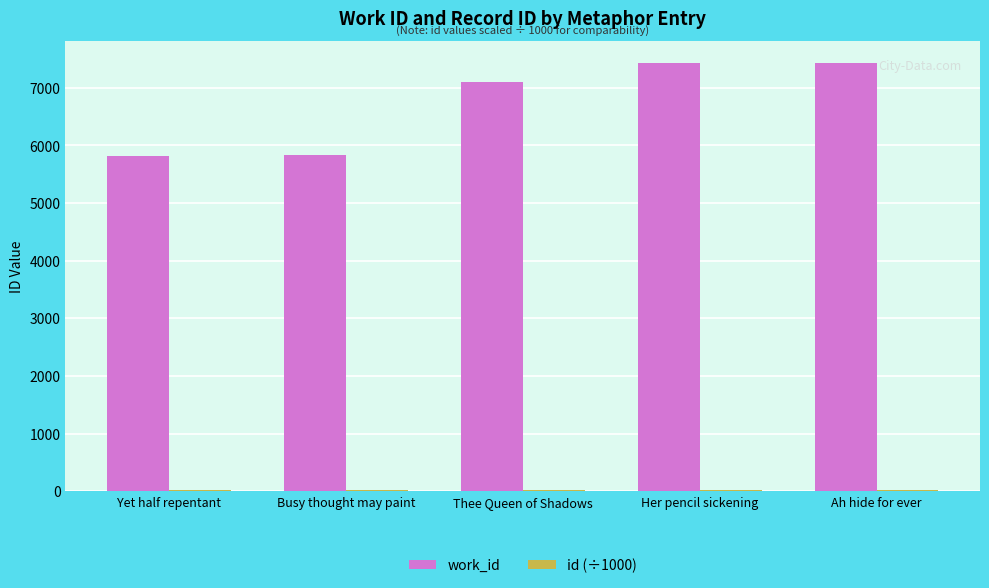

What is the maximum value for work_id?

7438.0